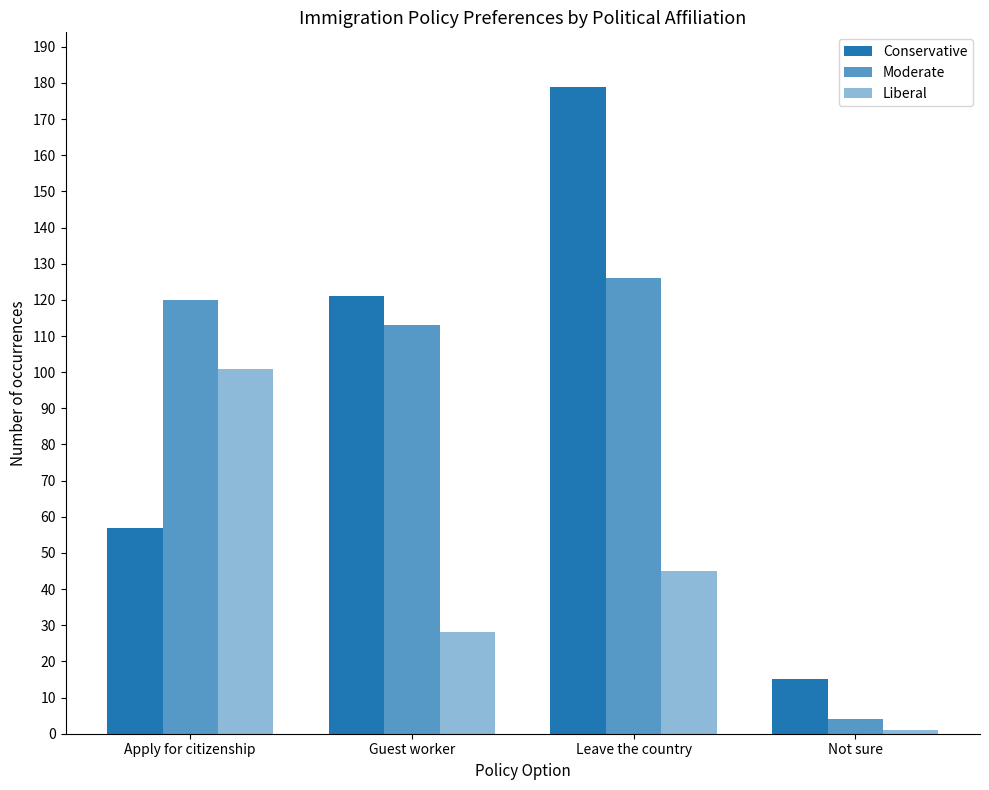

What is the label of the 4th bar from the right?

Apply for citizenship